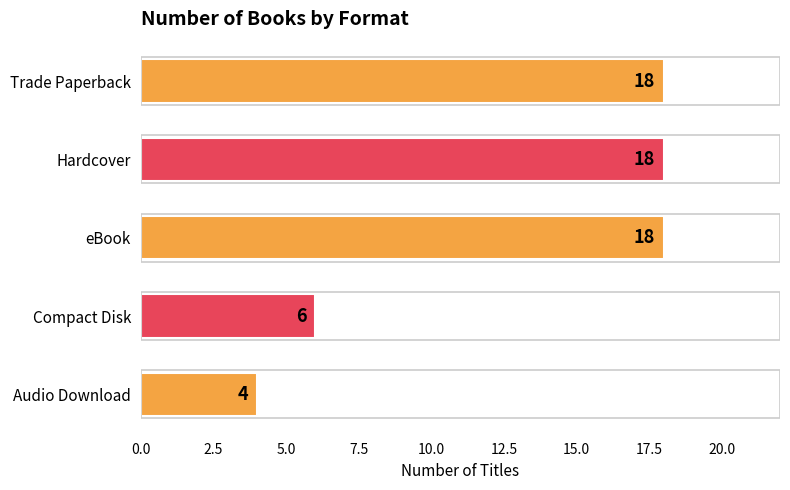

What is the maximum value shown in the chart?

18